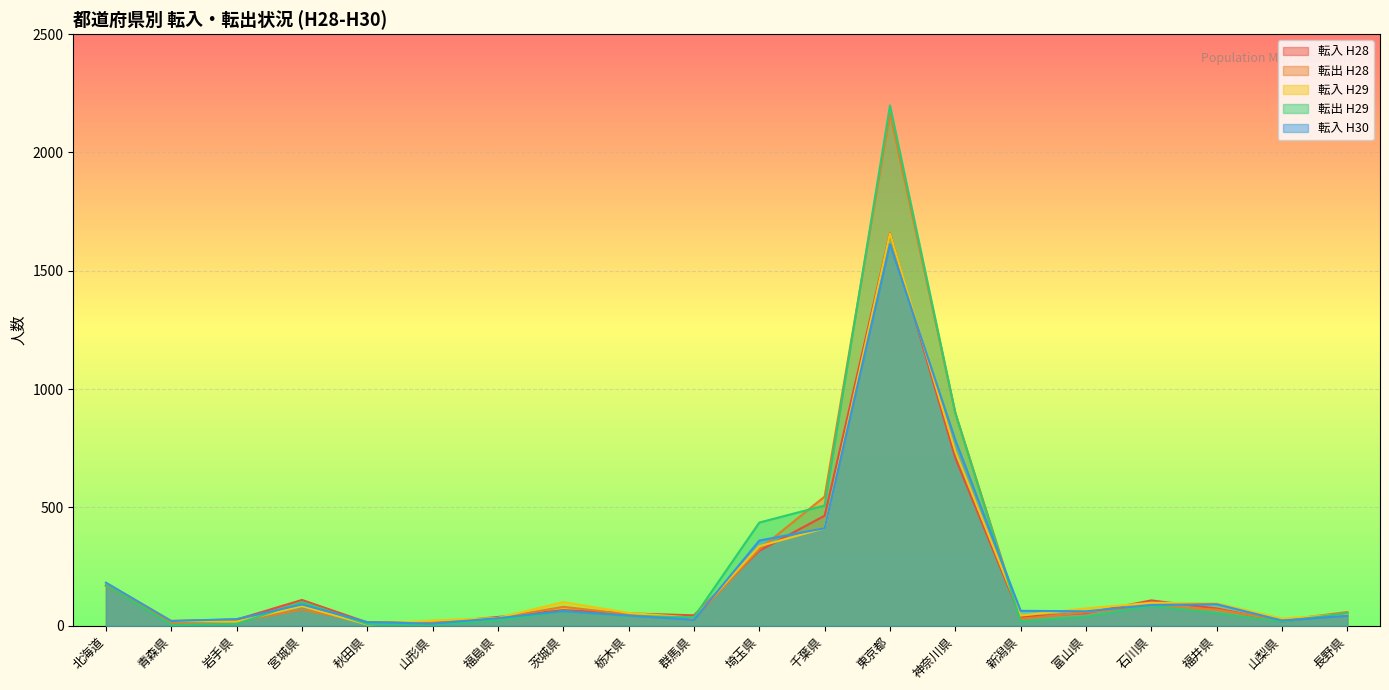

List the series in order of their peak value, highest first.

転出 H29, 転出 H28, 転入 H28, 転入 H29, 転入 H30